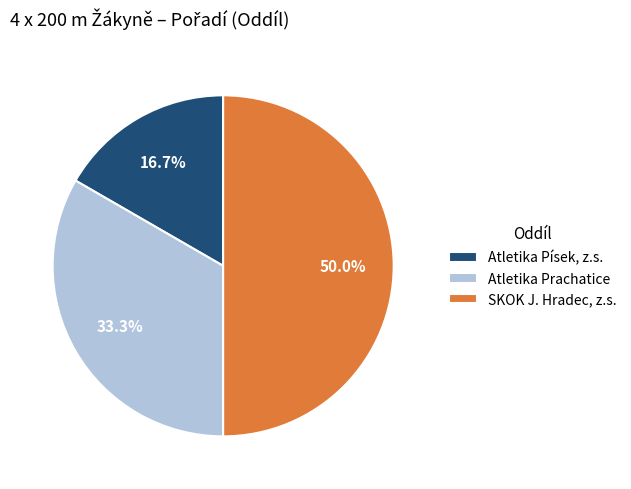

To the nearest percent, what percentage of the pie is Atletika Prachatice?

33%